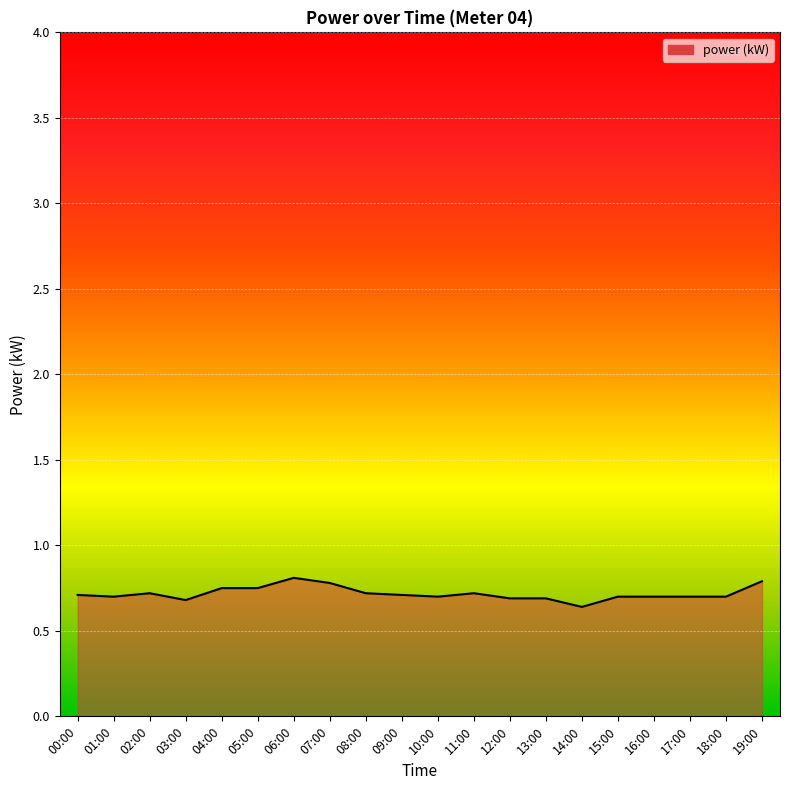

Is it true that the value at 15:00 is 0.2?

False